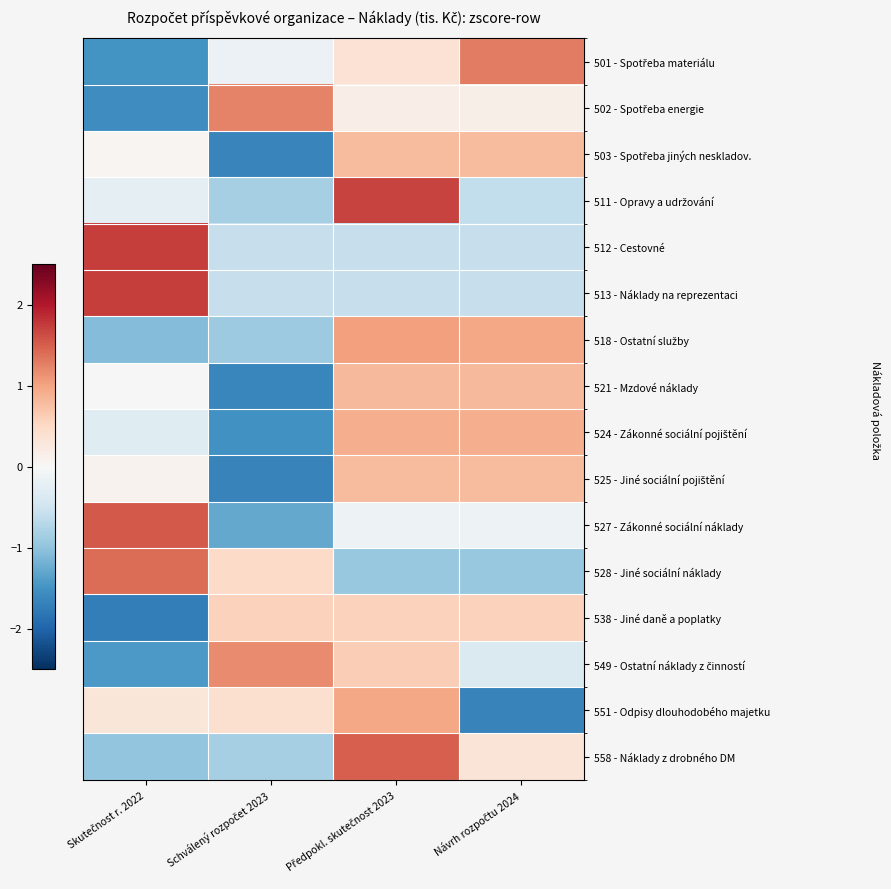

What is the minimum value shown in the chart?

-1.7